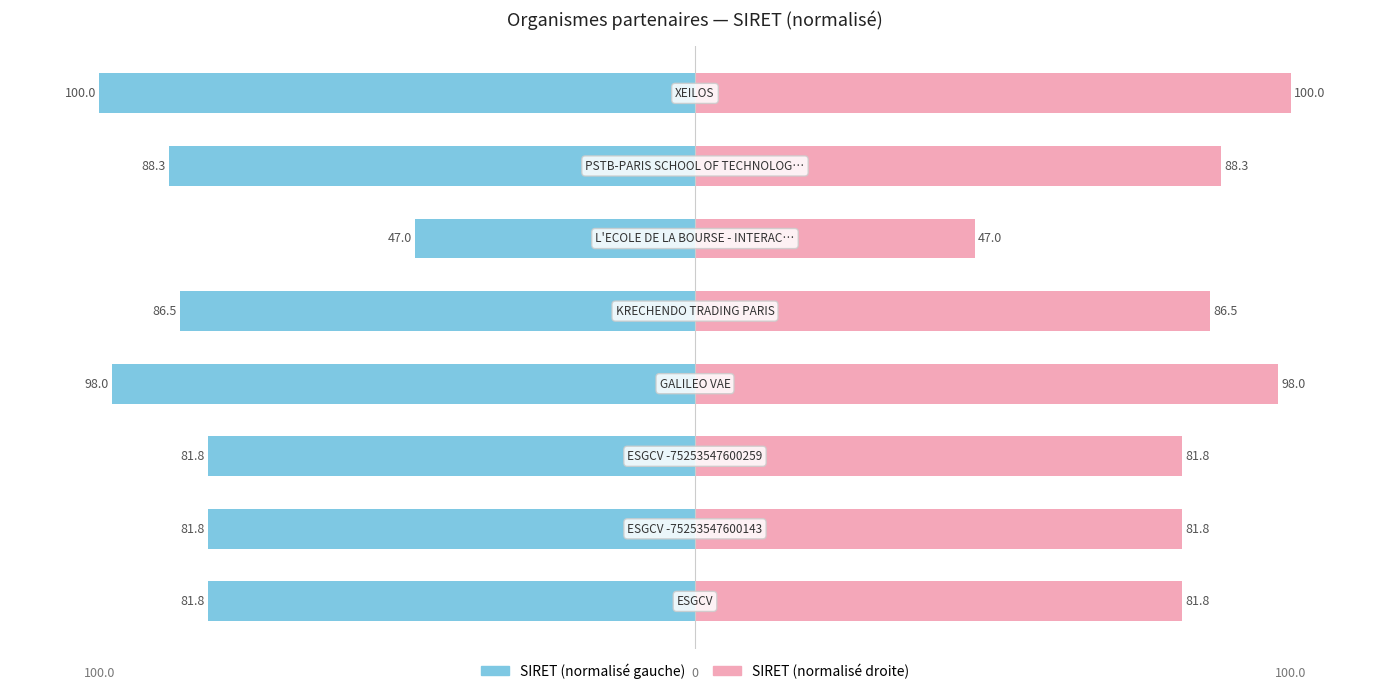

At how many categories does at least one series exceed -20?

8